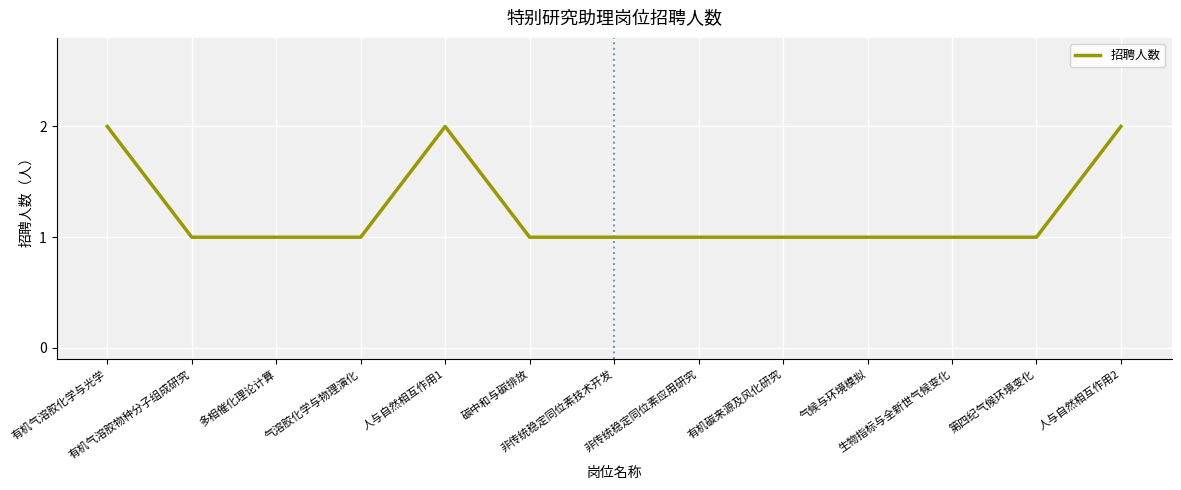

True or false: the data shows 3 at 人与自然相互作用2.

False